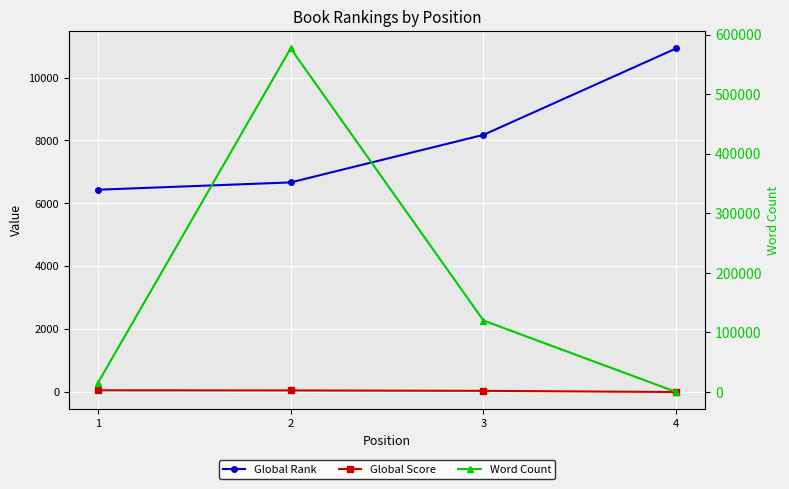

Between 2 and 4, which is larger?

4